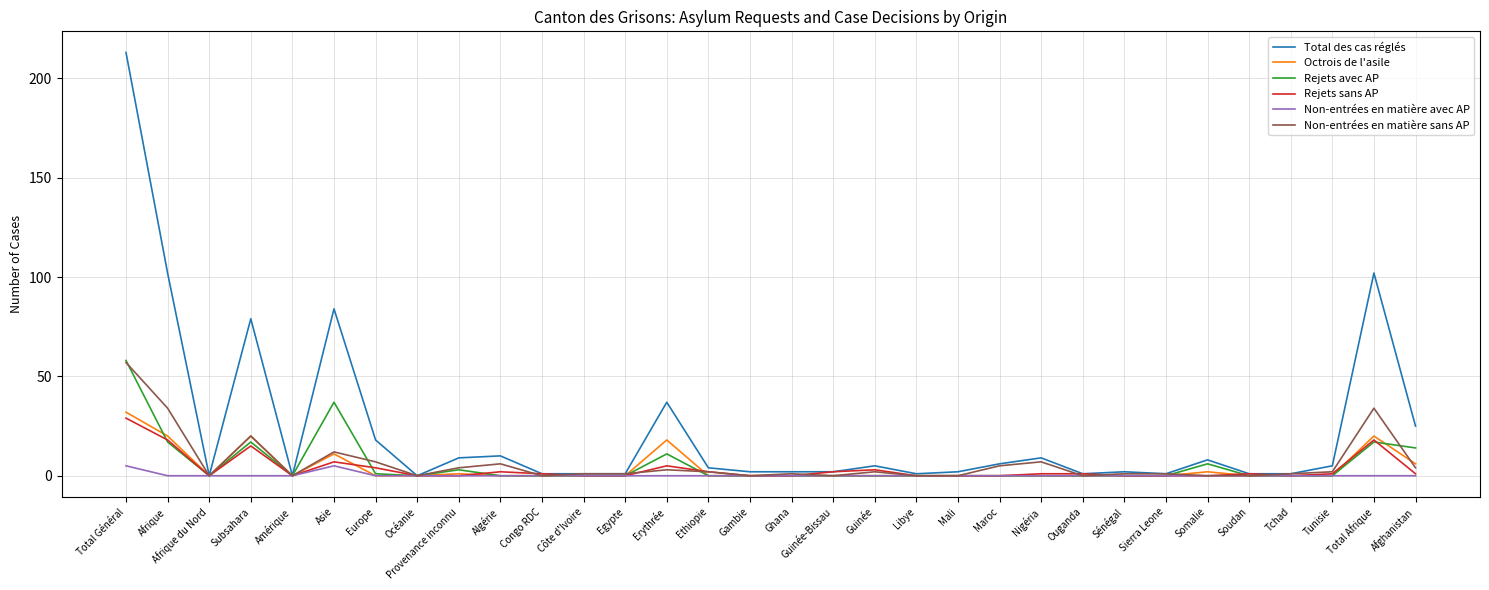

The Rejets sans AP series shows 0 at Tchad. True or false?

True